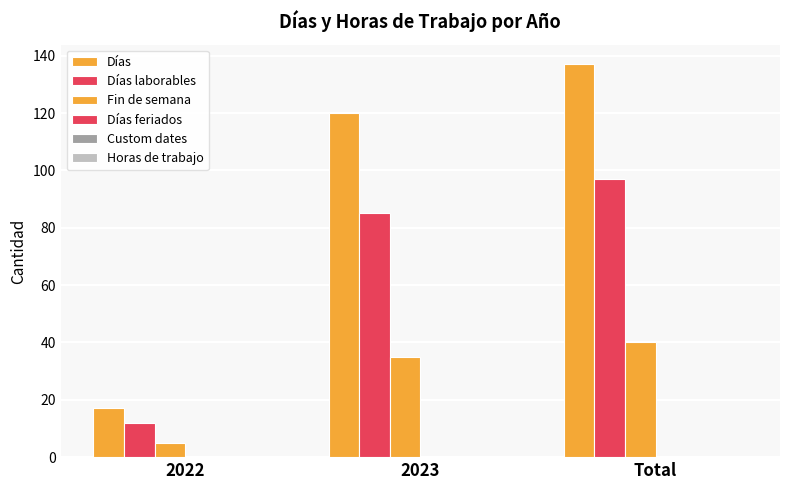

Reading left to right, what are all the values shown in this chart?

Días: 2022=17	2023=120	Total=137
Días laborables: 2022=12	2023=85	Total=97
Fin de semana: 2022=5	2023=35	Total=40
Días feriados: 2022=0	2023=0	Total=0
Custom dates: 2022=0	2023=0	Total=0
Horas de trabajo: 2022=0	2023=0	Total=0